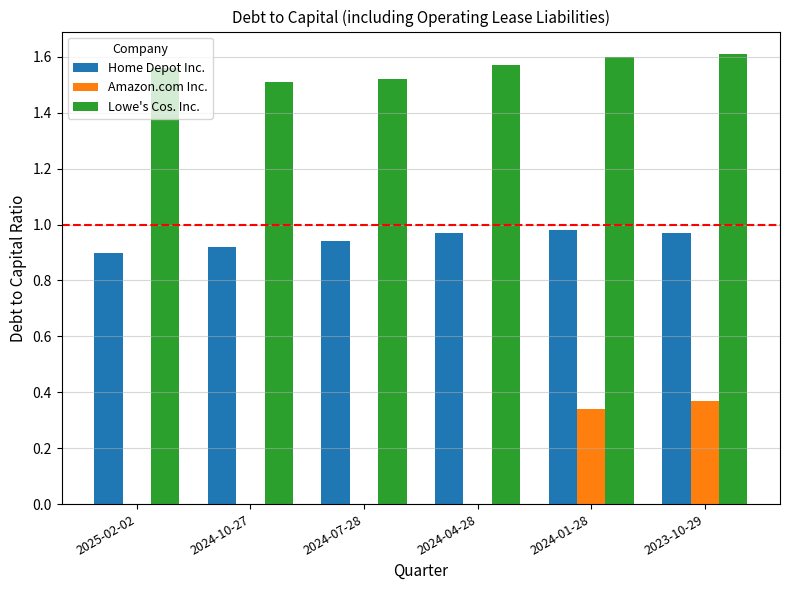

True or false: Amazon.com Inc. has a value of 0.2 at 2024-07-28.

False